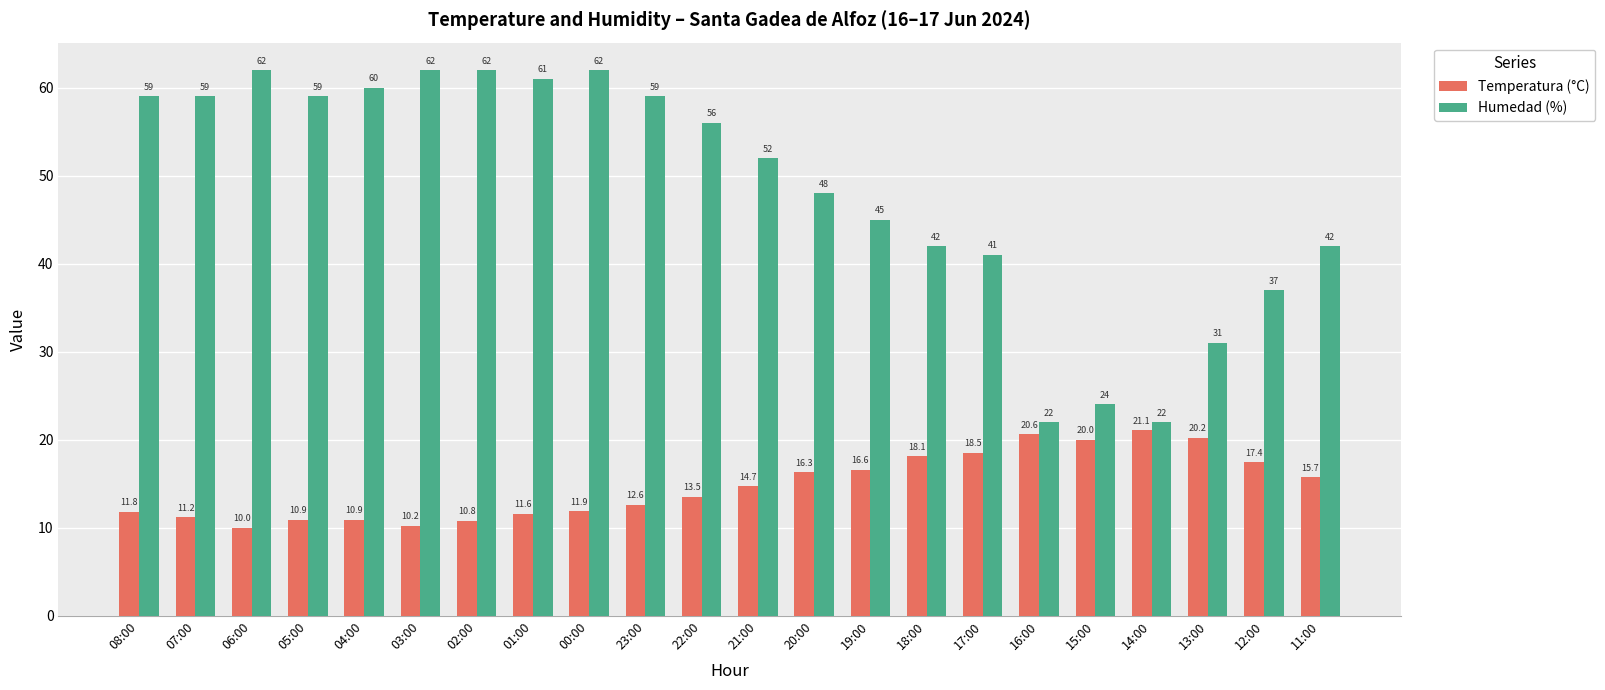

At how many categories does at least one series exceed 57?

10